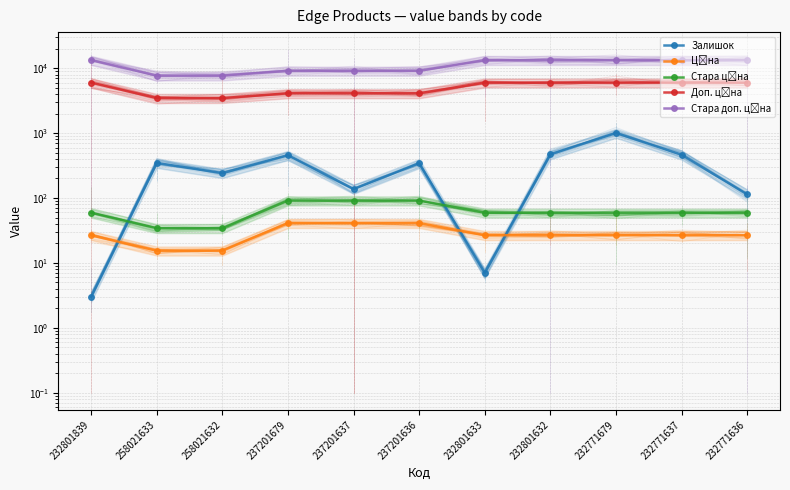

What is the label of the 4th point from the right?

232801632